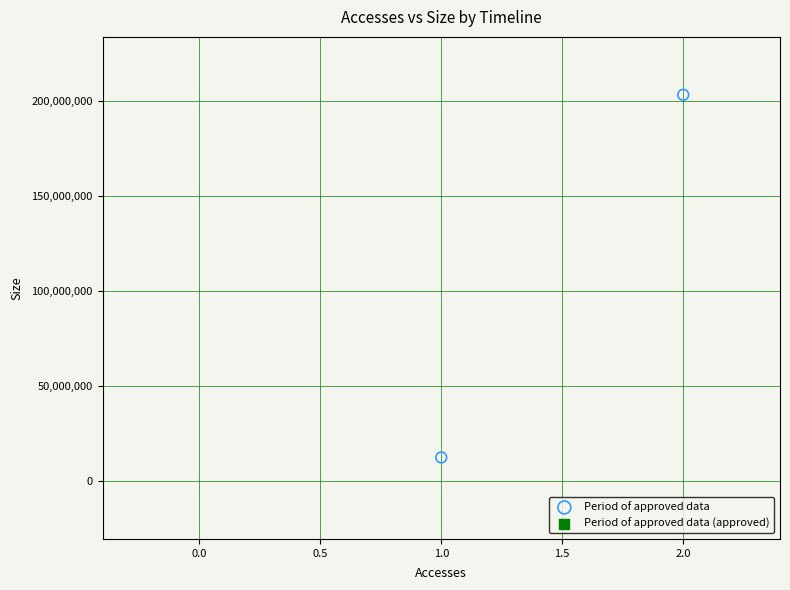

What is the average Y value?

107690820